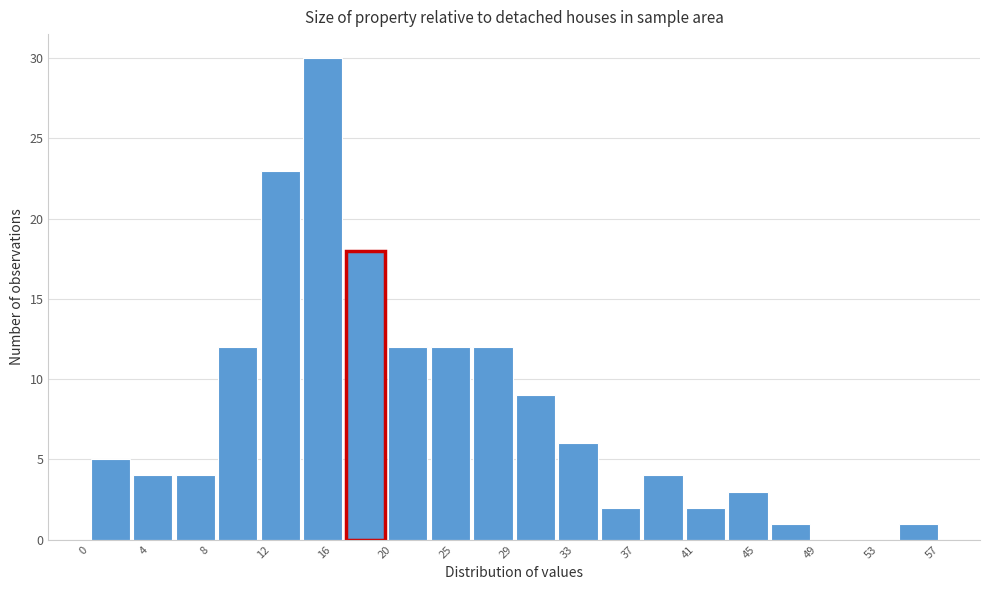

Which range on the x-axis has the tallest bar?

14.5 to 17.5